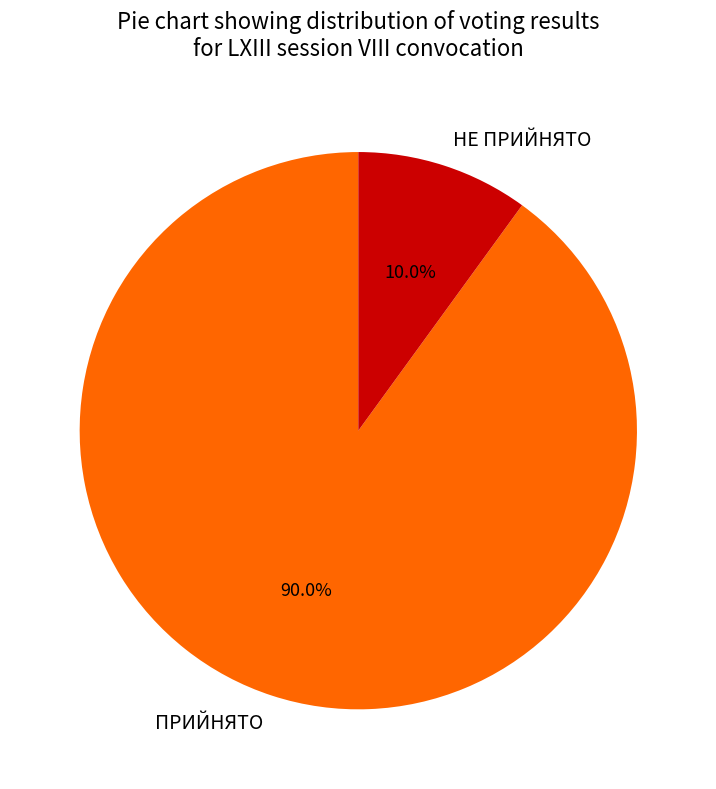

Rank the categories by value from lowest to highest.

НЕ ПРИЙНЯТО, ПРИЙНЯТО